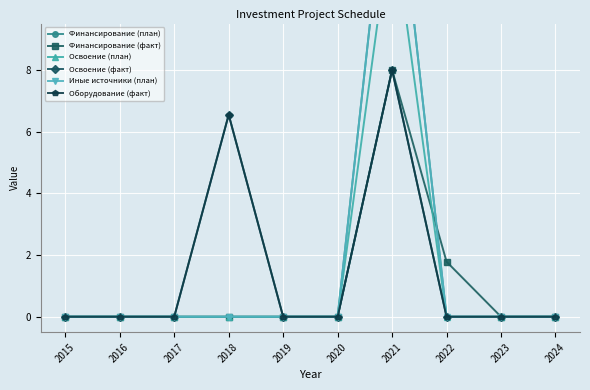

List the labels in order of Иные источники (план) value, smallest first.

2015, 2016, 2017, 2018, 2019, 2020, 2022, 2023, 2024, 2021